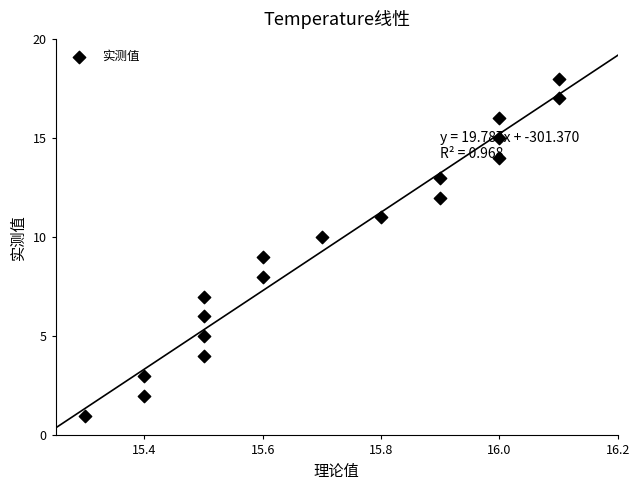

What is the range of Y values (max minus min)?

17